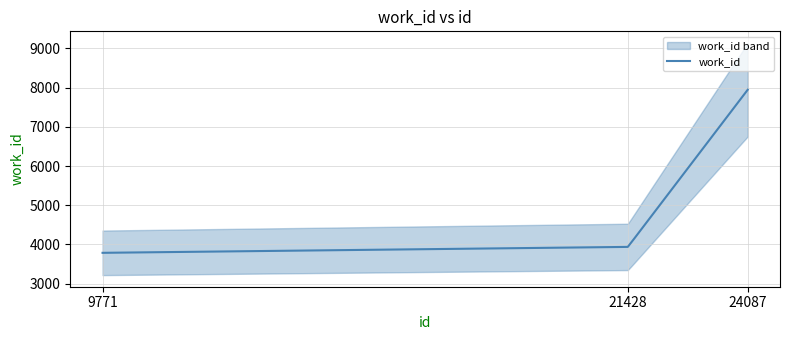

What is the value of the 1st point from the left?

3787